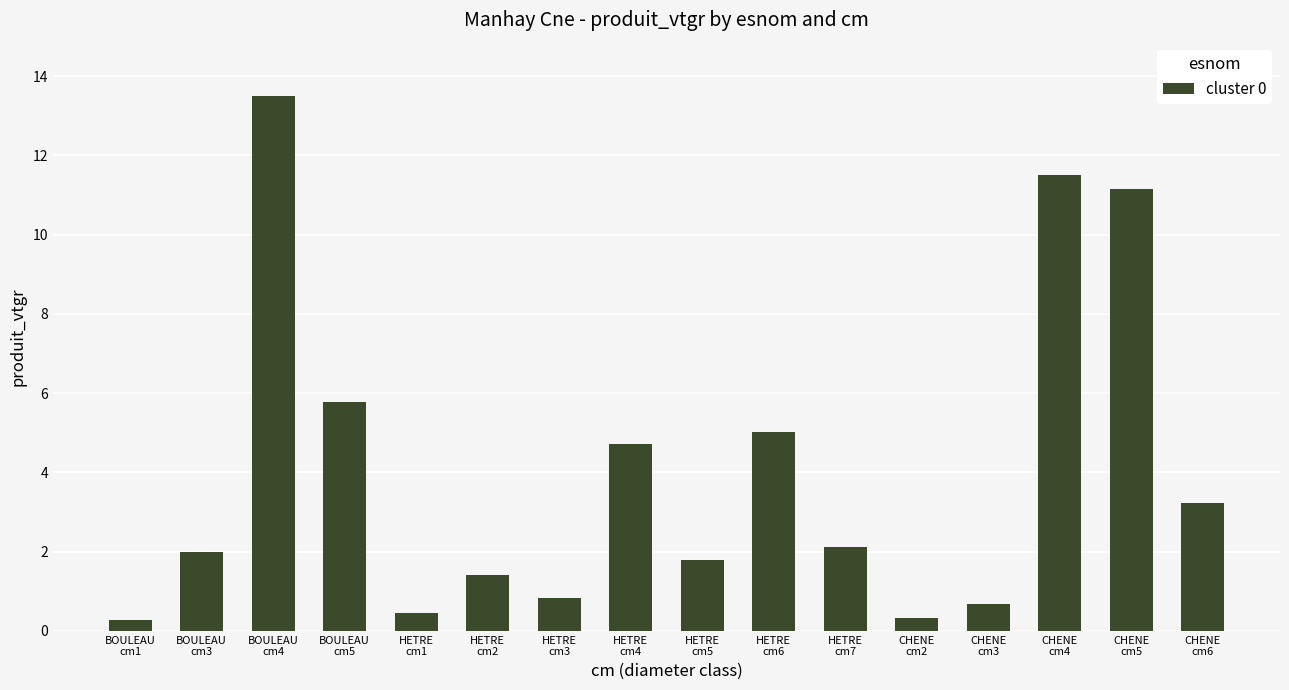

The chart shows a value of 3.2 at CHENE
cm6. True or false?

True